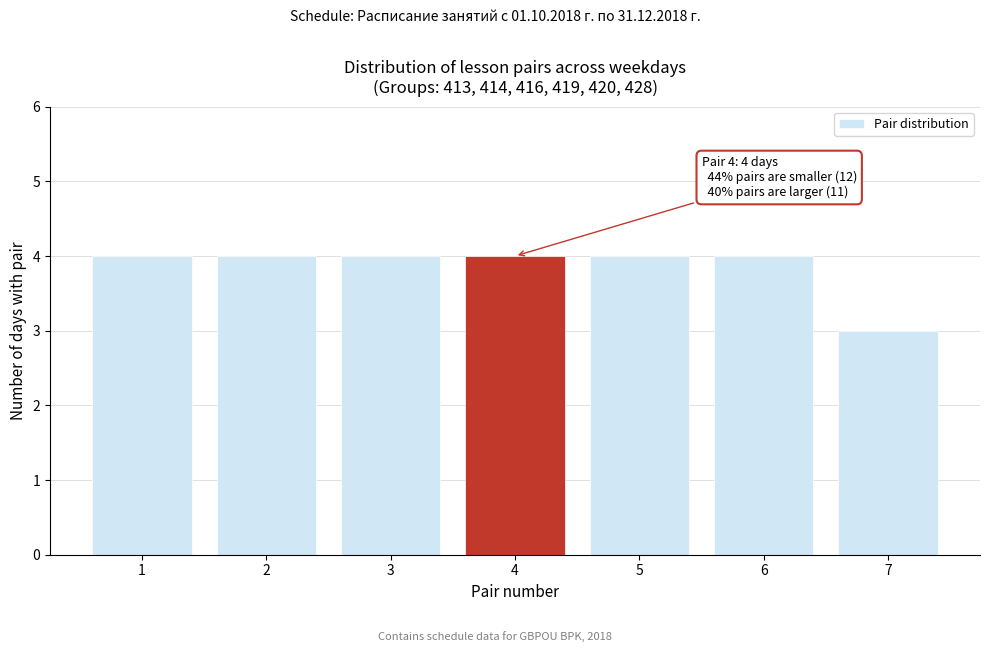

Reading right to left, extract all data points from this chart.

7=3	6=4	5=4	4=4	3=4	2=4	1=4